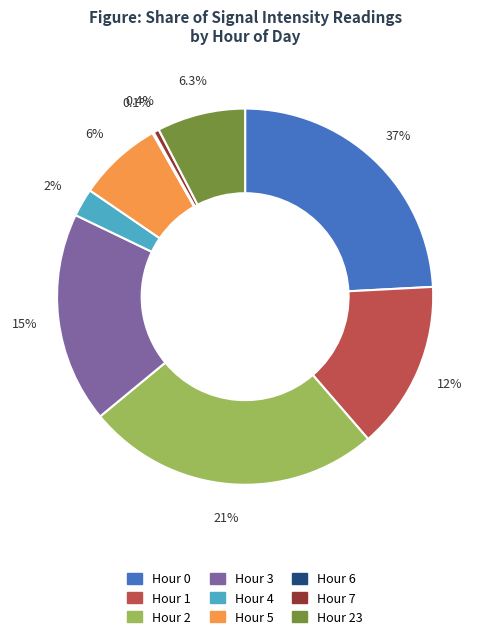

To the nearest percent, what is the average slice percentage?

11%